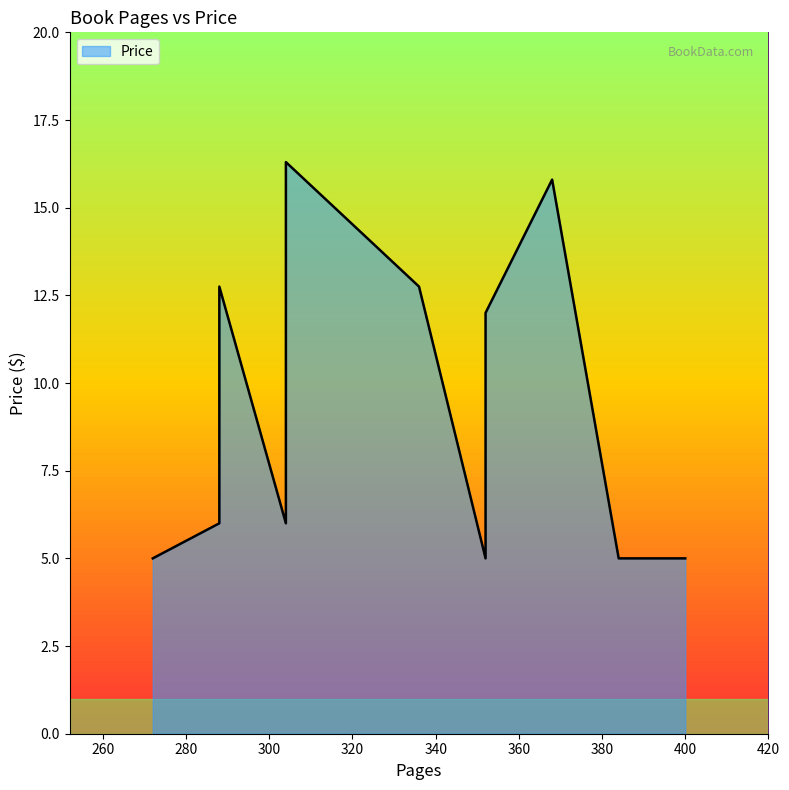

What is the maximum value shown in the chart?

16.3